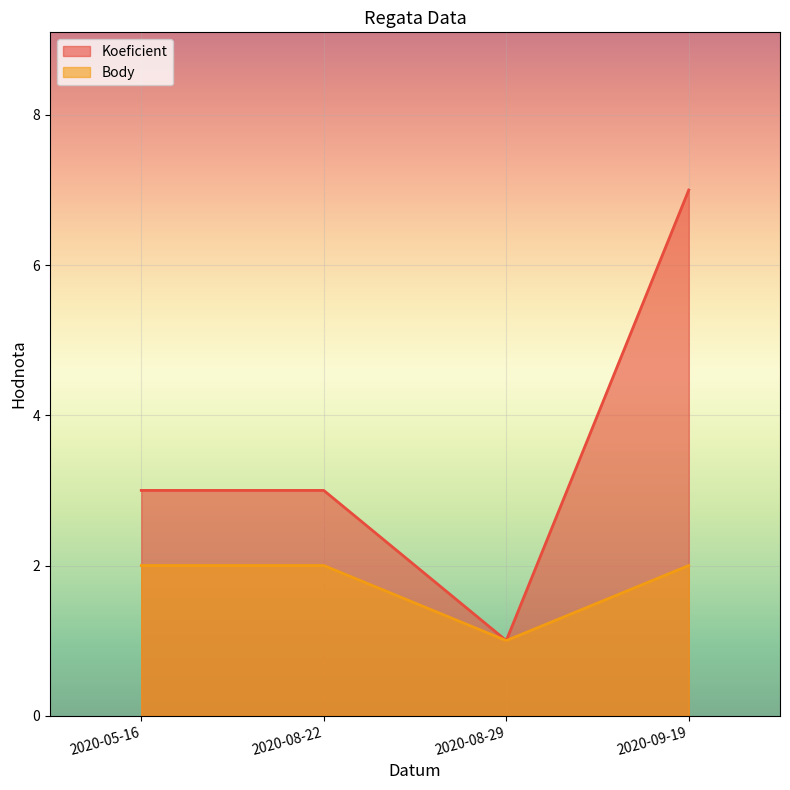

True or false: Koeficient and Body cross at least once.

False